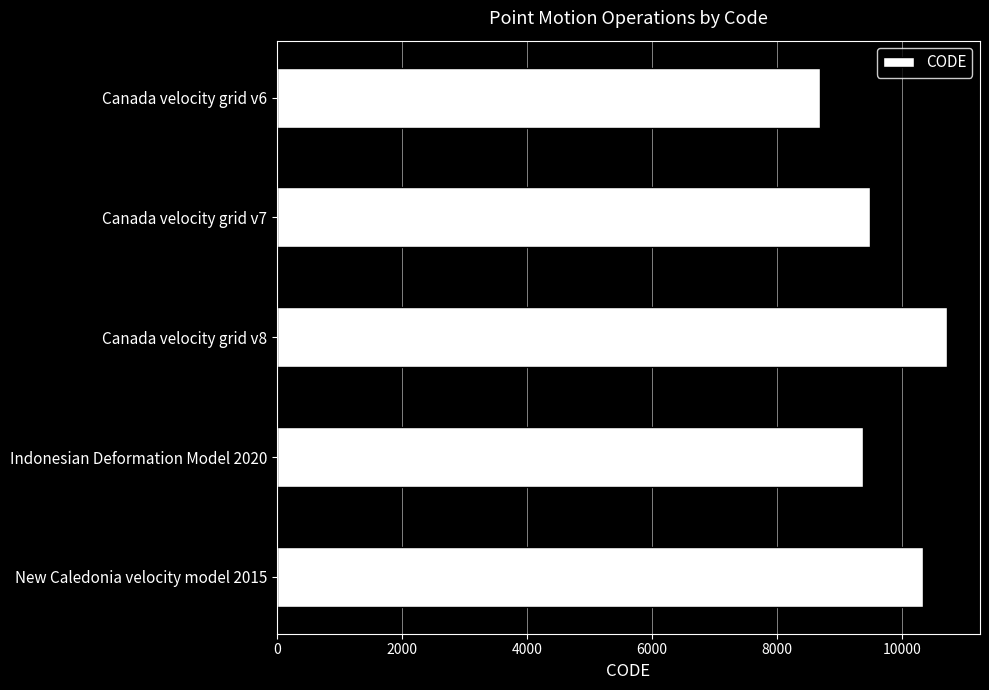

Reading top to bottom, transcribe all the data shown in this chart.

Canada velocity grid v6=8676	Canada velocity grid v7=9483	Canada velocity grid v8=10707	Indonesian Deformation Model 2020=9375	New Caledonia velocity model 2015=10323